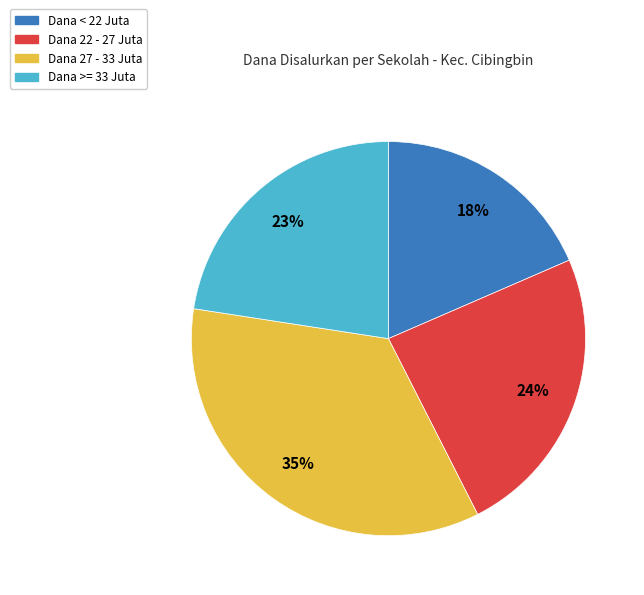

Is there any slice that represents more than half of the pie?

No